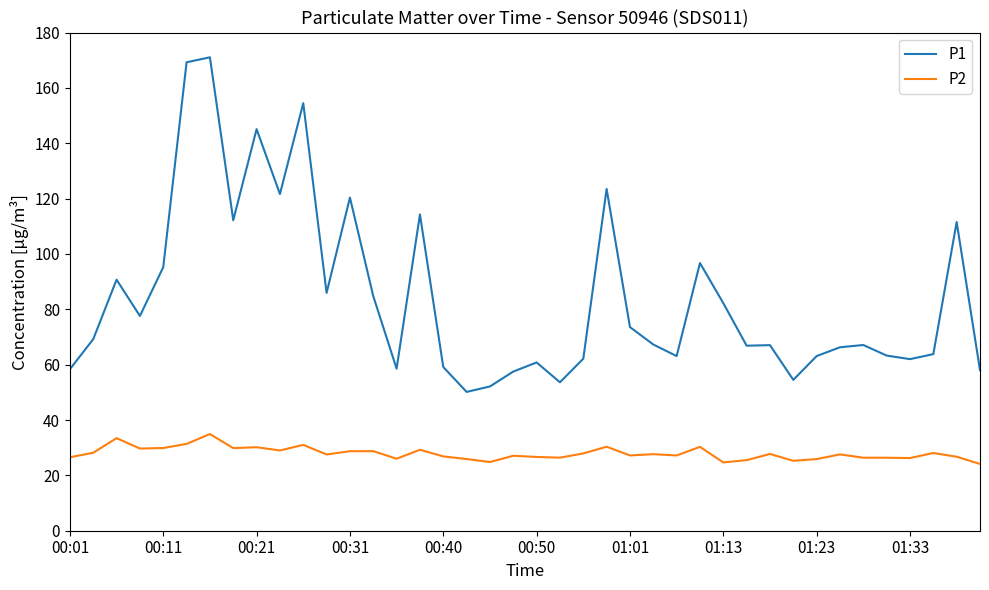

What are all the series names shown in the legend?

P1, P2